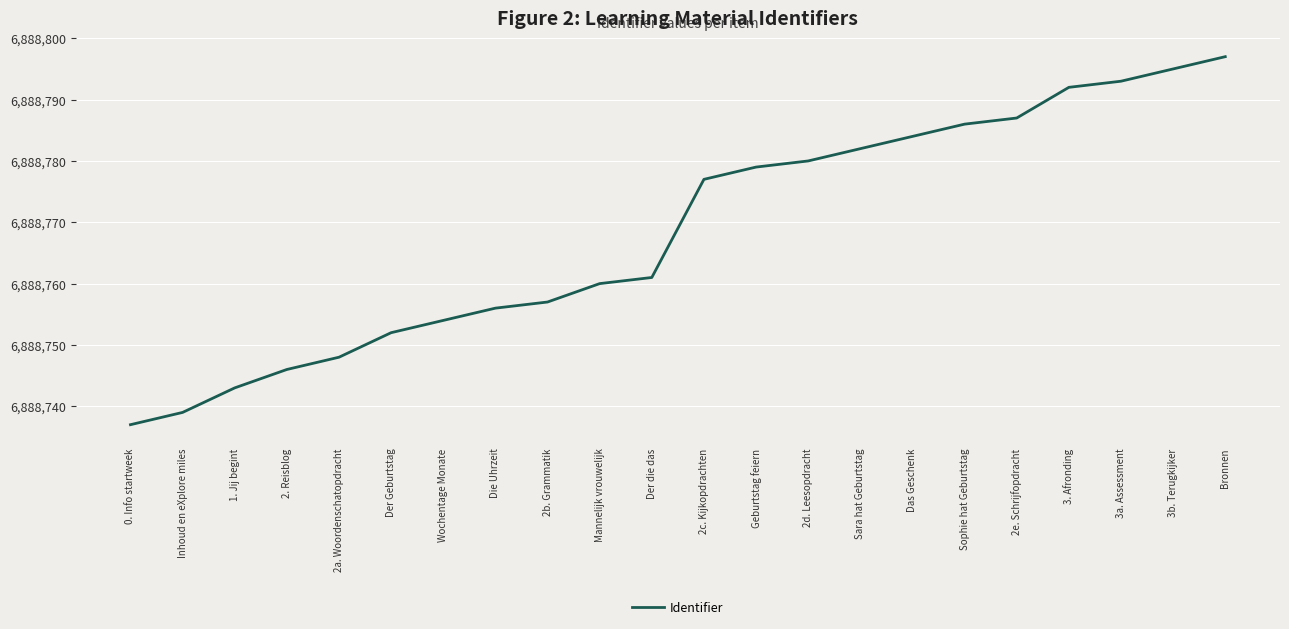

What value does the data have at 2e. Schrijfopdracht, to the nearest 5?

6888785